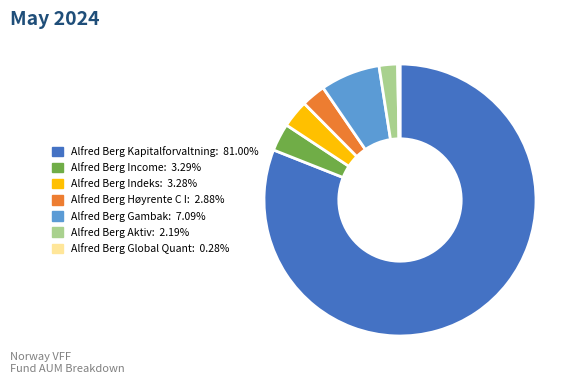

Which has a higher value, Alfred Berg Income or Alfred Berg Global Quant?

Alfred Berg Income